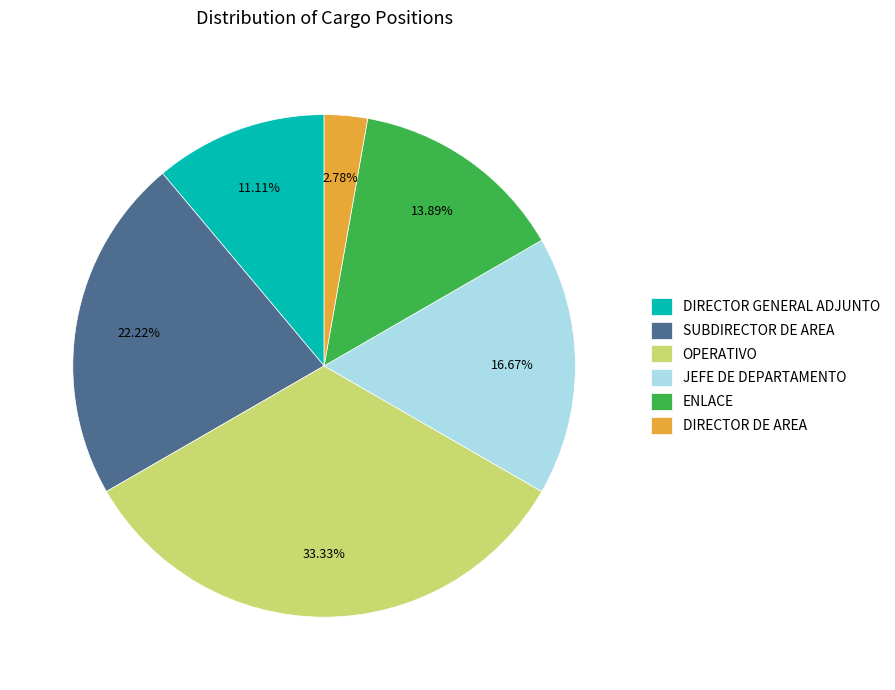

What percentage is NOT represented by DIRECTOR DE AREA?

97.2%